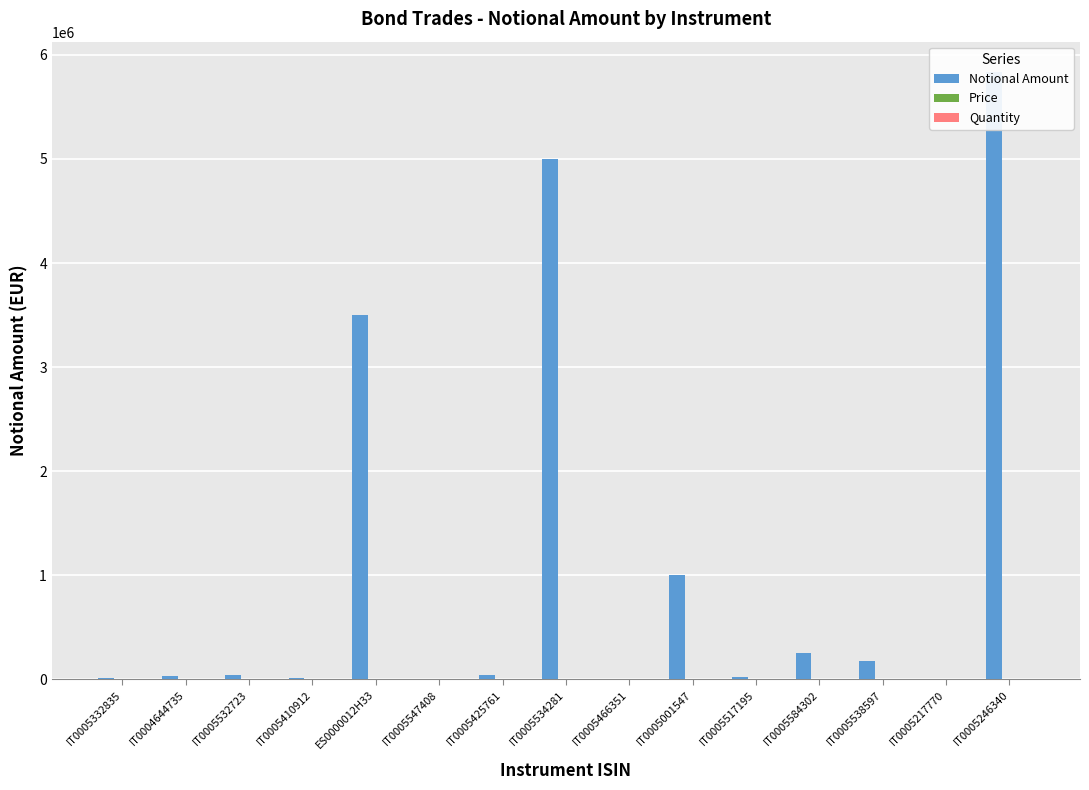

Where is Notional Amount nearest to the value 2918000?

ES0000012H33